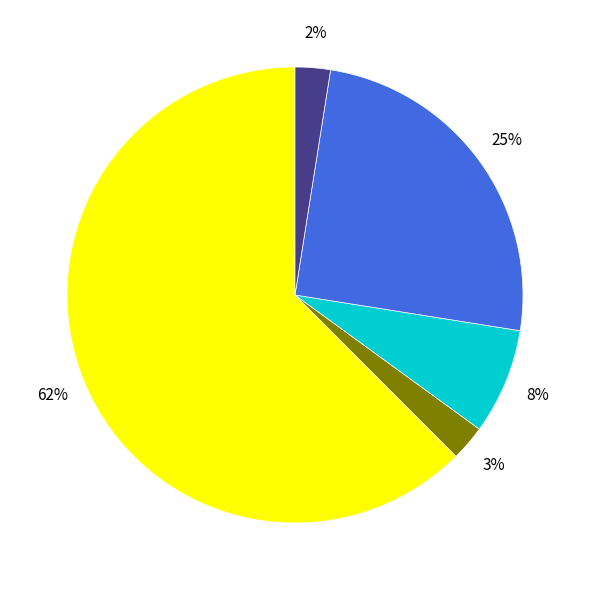

Is there a majority slice in this chart?

Yes